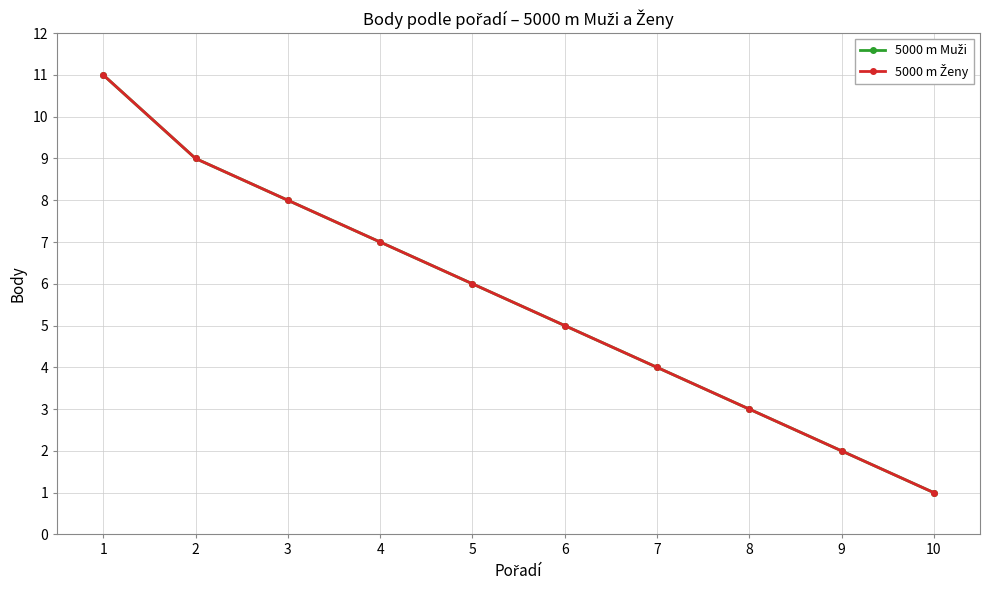

Is this an area chart (filled region under the line)?

No